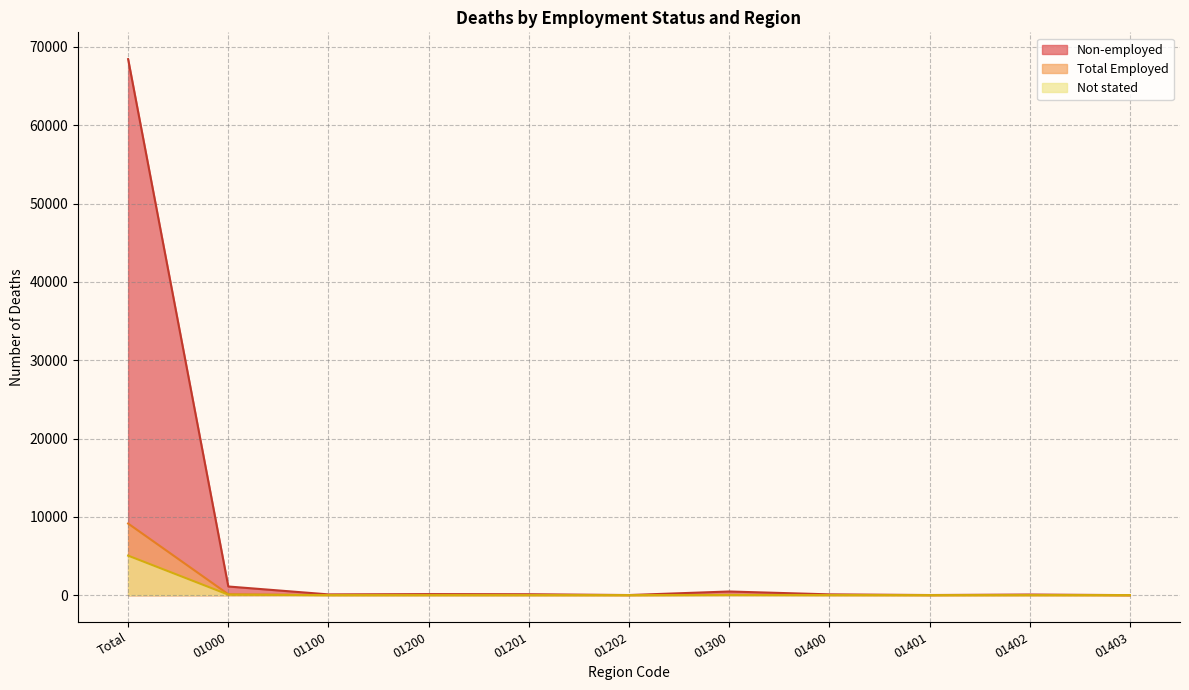

Where does the Total Employed series first go above 11?

Total